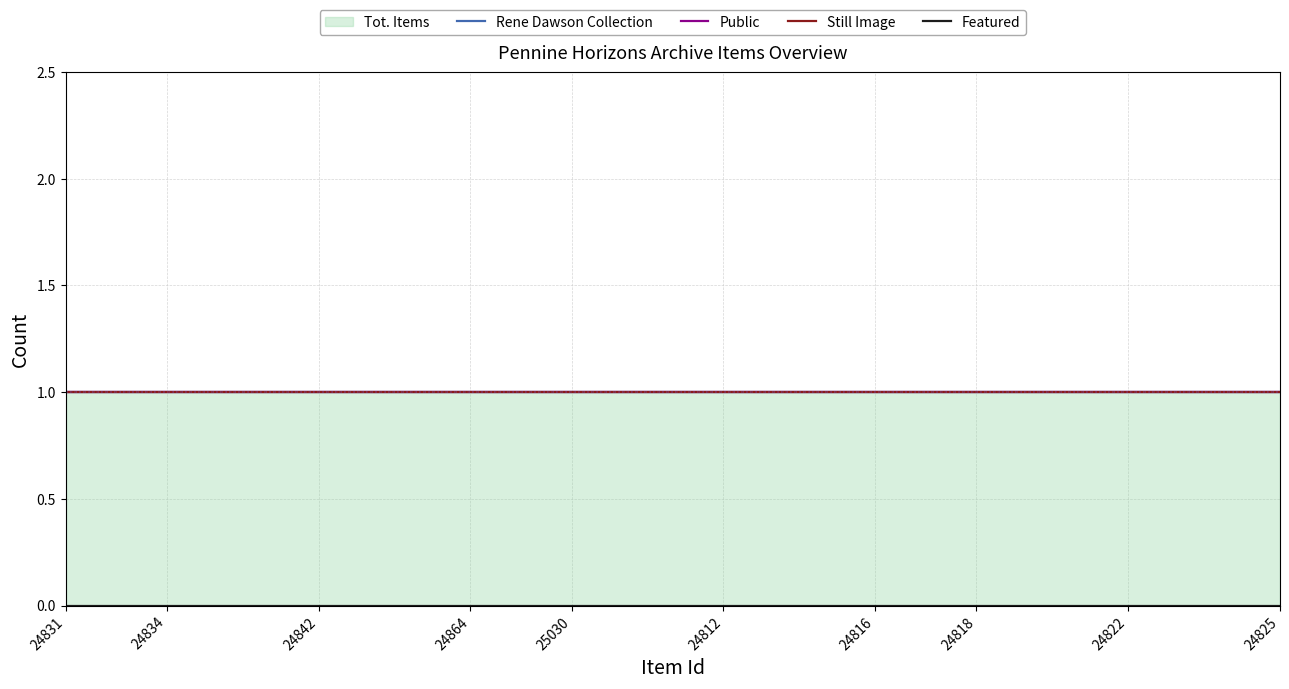

True or false: Rene Dawson Collection and Still Image intersect in this chart.

False